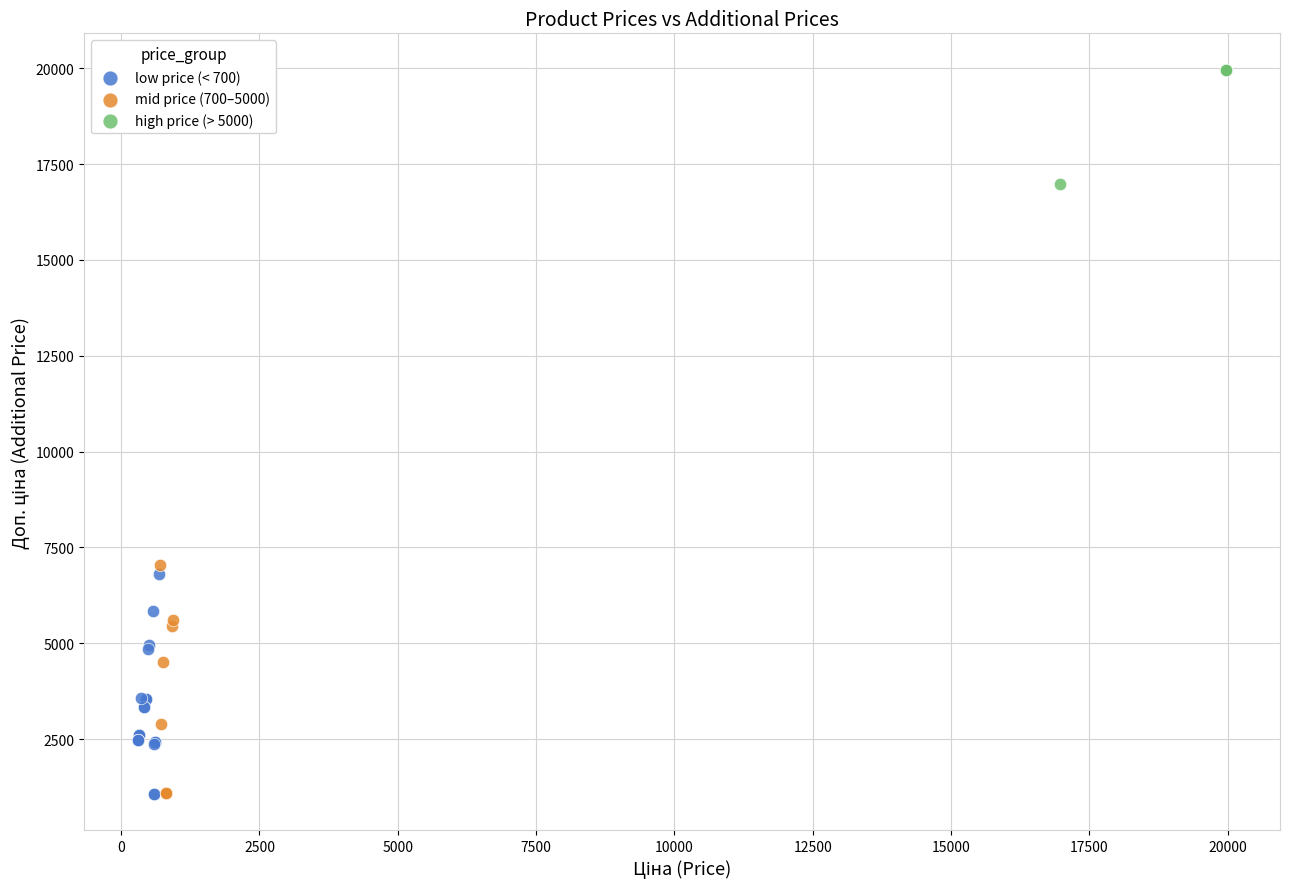

Which series reaches the maximum Y coordinate?

high price (> 5000)